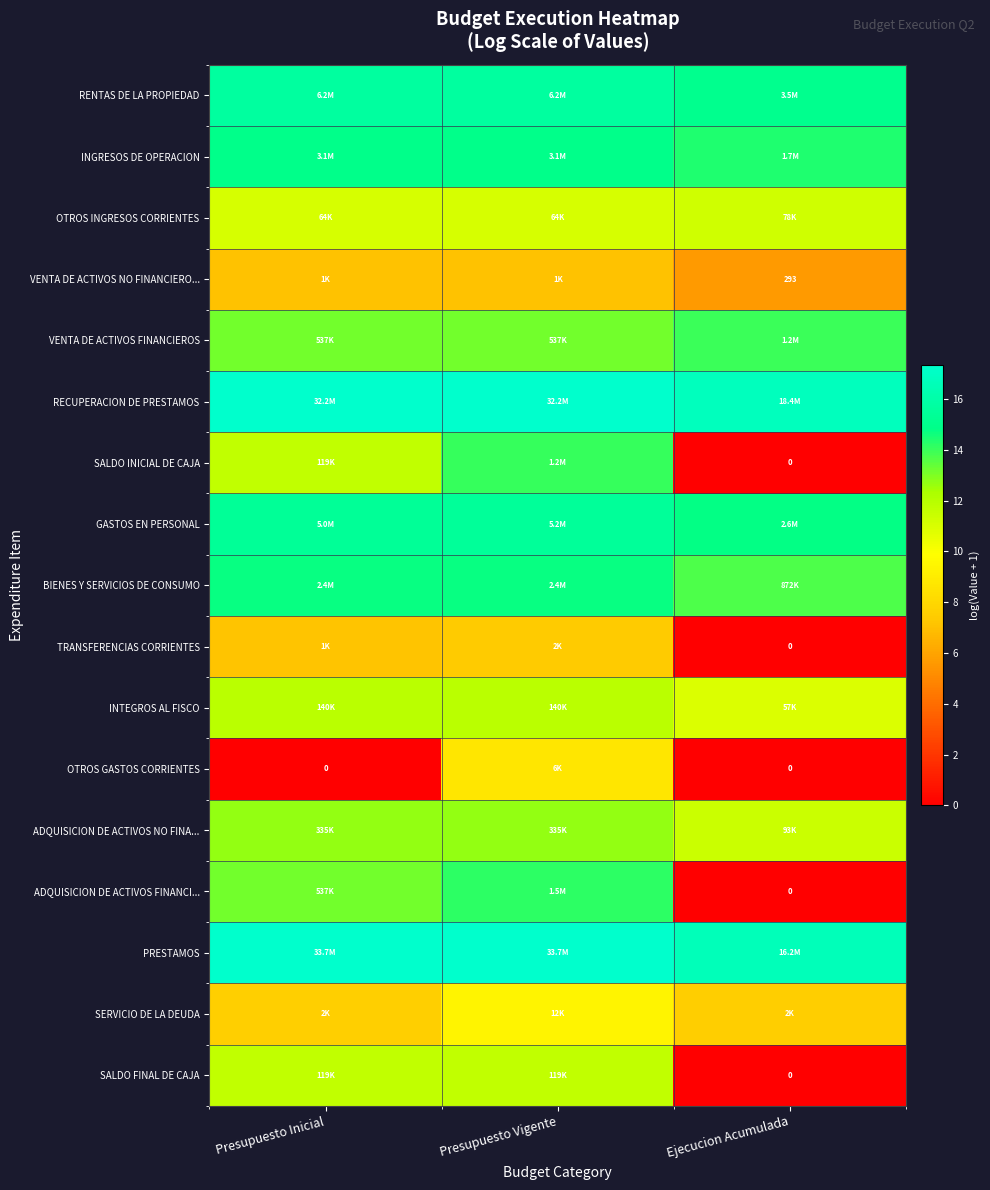

Where is INTEGROS AL FISCO nearest to the value 11?

Ejecucion Acumulada